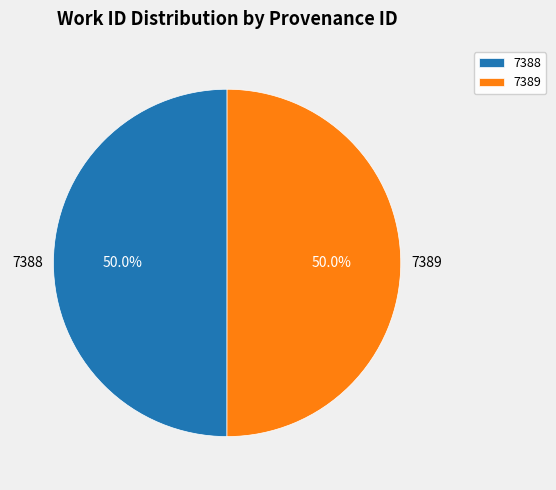

How many slices are in this pie chart?

2